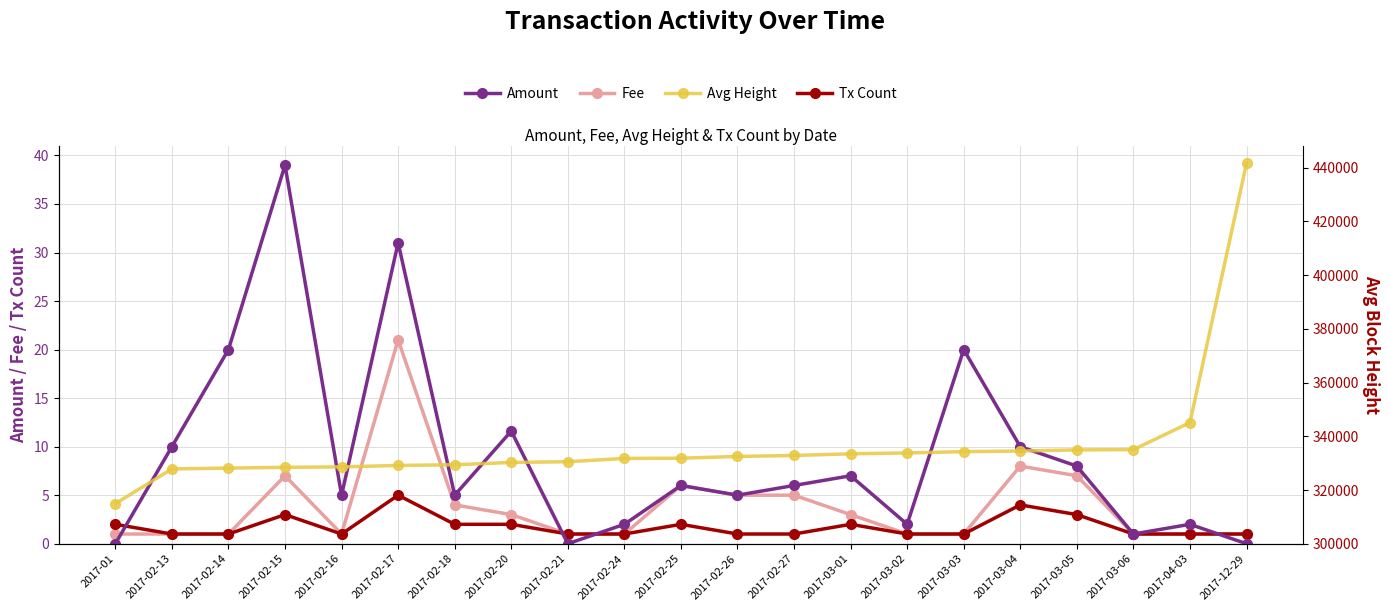

Reading right to left, list all the values displayed in this chart.

Amount: 2017-12-29=0.0	2017-04-03=2.0	2017-03-06=1.0	2017-03-05=8.0	2017-03-04=10.0	2017-03-03=20.0	2017-03-02=2.0	2017-03-01=7.0	2017-02-27=6.0	2017-02-26=5.0	2017-02-25=6.0	2017-02-24=2.0	2017-02-21=0.0	2017-02-20=11.6	2017-02-18=5.0	2017-02-17=31.0	2017-02-16=5.0	2017-02-15=39.0	2017-02-14=20.0	2017-02-13=10.0	2017-01=0.0
Fee: 2017-12-29=1.0	2017-04-03=1.0	2017-03-06=1.0	2017-03-05=7.0	2017-03-04=8.0	2017-03-03=1.0	2017-03-02=1.0	2017-03-01=3.0	2017-02-27=5.0	2017-02-26=5.0	2017-02-25=6.0	2017-02-24=1.0	2017-02-21=1.0	2017-02-20=3.0	2017-02-18=4.0	2017-02-17=21.0	2017-02-16=1.0	2017-02-15=7.0	2017-02-14=1.0	2017-02-13=1.0	2017-01=1.0
Tx Count: 2017-12-29=1.0	2017-04-03=1.0	2017-03-06=1.0	2017-03-05=3.0	2017-03-04=4.0	2017-03-03=1.0	2017-03-02=1.0	2017-03-01=2.0	2017-02-27=1.0	2017-02-26=1.0	2017-02-25=2.0	2017-02-24=1.0	2017-02-21=1.0	2017-02-20=2.0	2017-02-18=2.0	2017-02-17=5.0	2017-02-16=1.0	2017-02-15=3.0	2017-02-14=1.0	2017-02-13=1.0	2017-01=2.0
Avg Height: 2017-12-29=441651.0	2017-04-03=345101.0	2017-03-06=335033.0	2017-03-05=334935.0	2017-03-04=334516.8	2017-03-03=334272.0	2017-03-02=333801.0	2017-03-01=333477.5	2017-02-27=332851.0	2017-02-26=332496.0	2017-02-25=331840.5	2017-02-24=331759.0	2017-02-21=330533.0	2017-02-20=330258.5	2017-02-18=329407.0	2017-02-17=329138.4	2017-02-16=328603.0	2017-02-15=328439.0	2017-02-14=328159.0	2017-02-13=327845.0	2017-01=314912.0